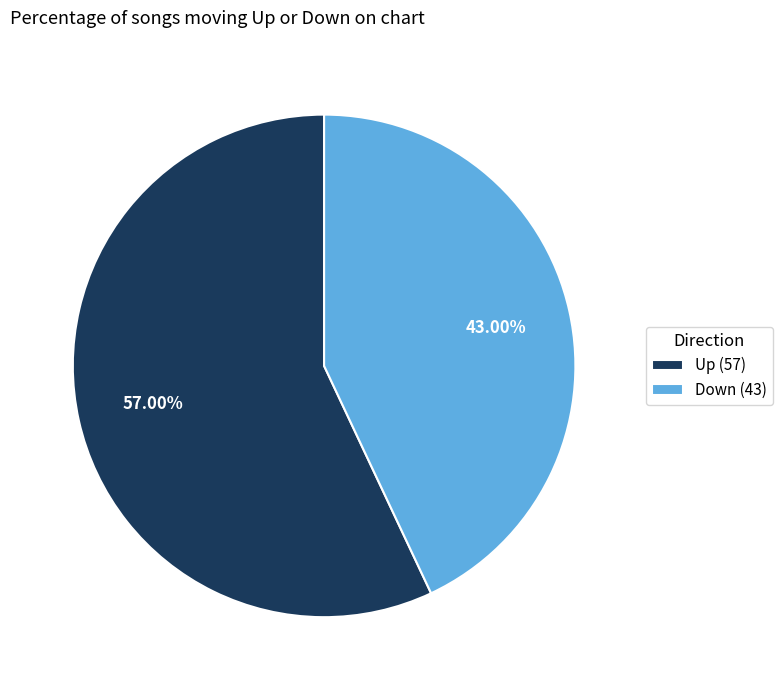

To the nearest percent, what is the difference between the largest and smallest slice percentages?

14%